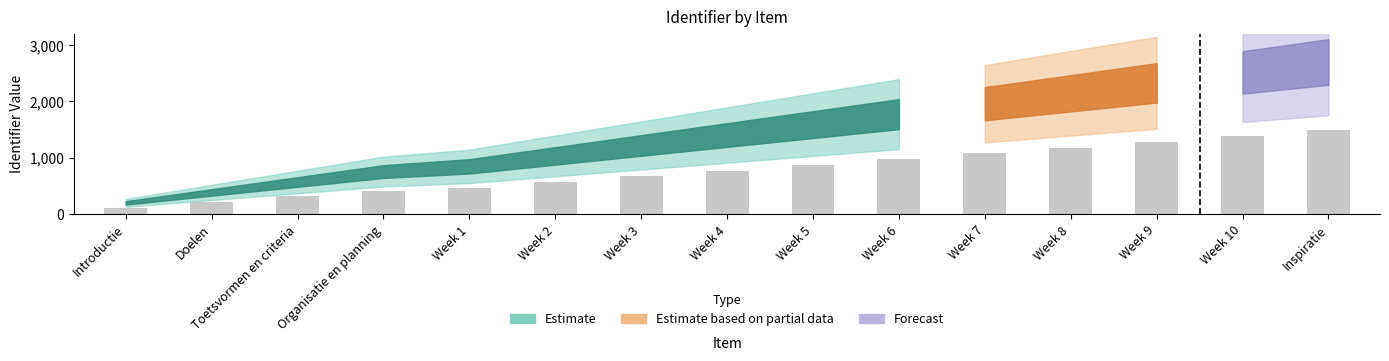

Is it true that the value at Week 5 is 1545.0?

False